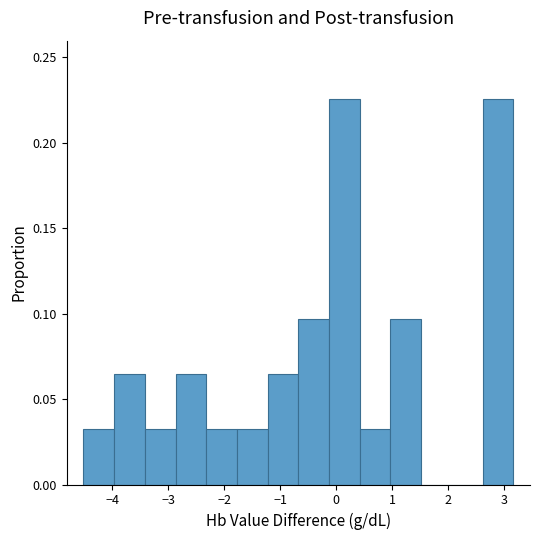

How tall is the bar that spans -4.0 to -3.4 on the x-axis? Neither the bar edges nor the heights are printed on the chart, so give them approximately, as read against the axes.

0.065